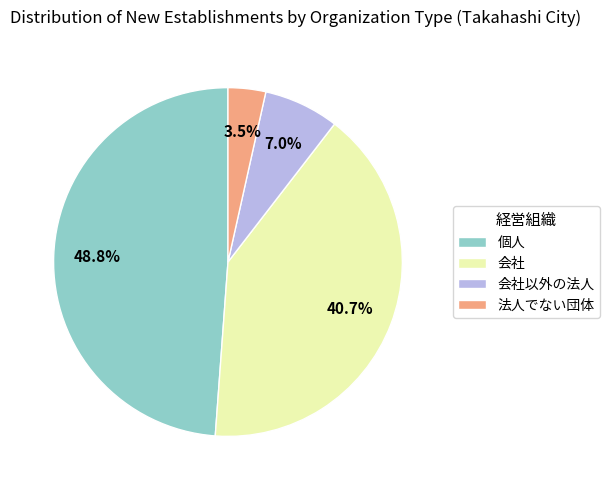

What portion of the pie excludes 会社?

59.3%